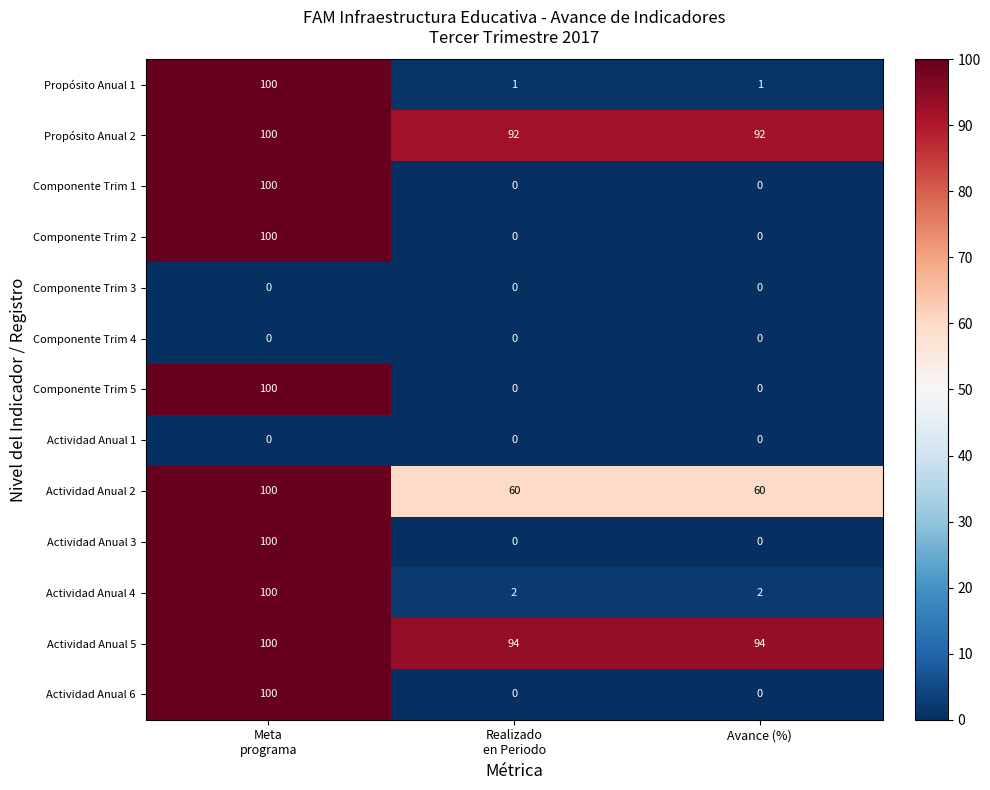

How many positive values does the Actividad Anual 3 series have?

1